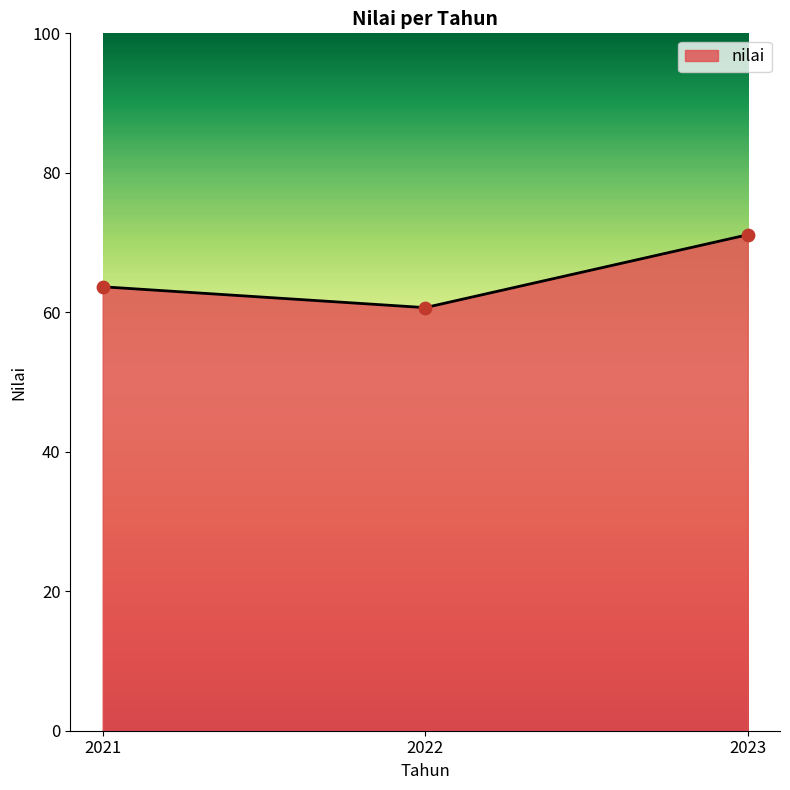

Approximately how many times larger is the value at 2023 compared to 2021?

1.1